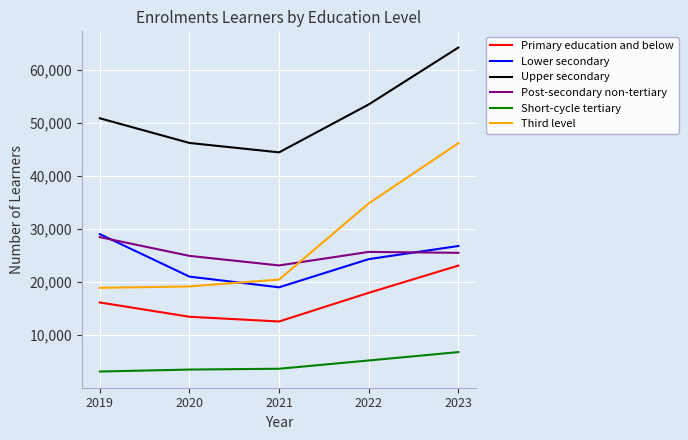

What is the spread (max minus min) of values at 2019?

47678